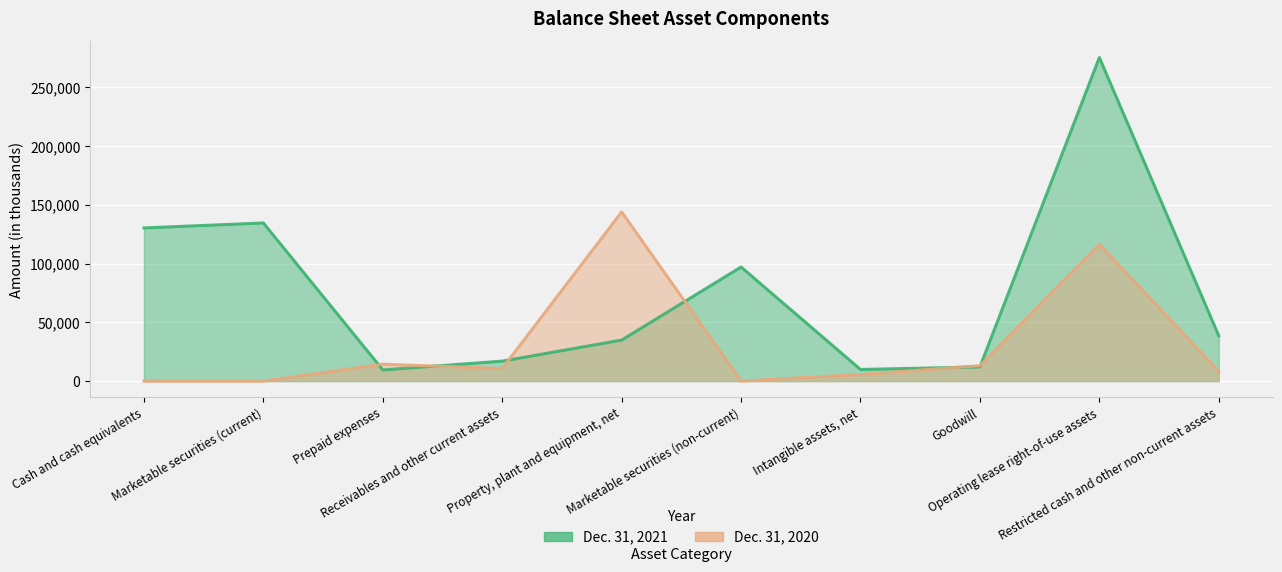

How many lines are shown in the chart?

2